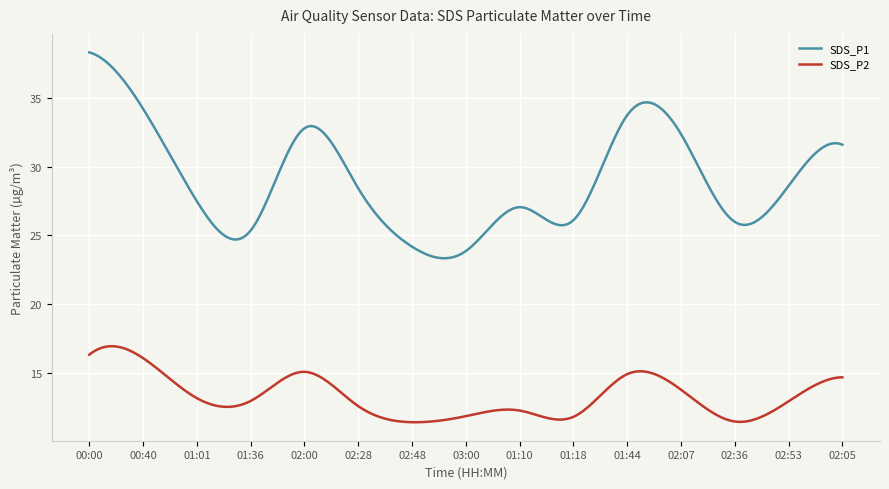

Which series has the largest total across all categories?

SDS_P1